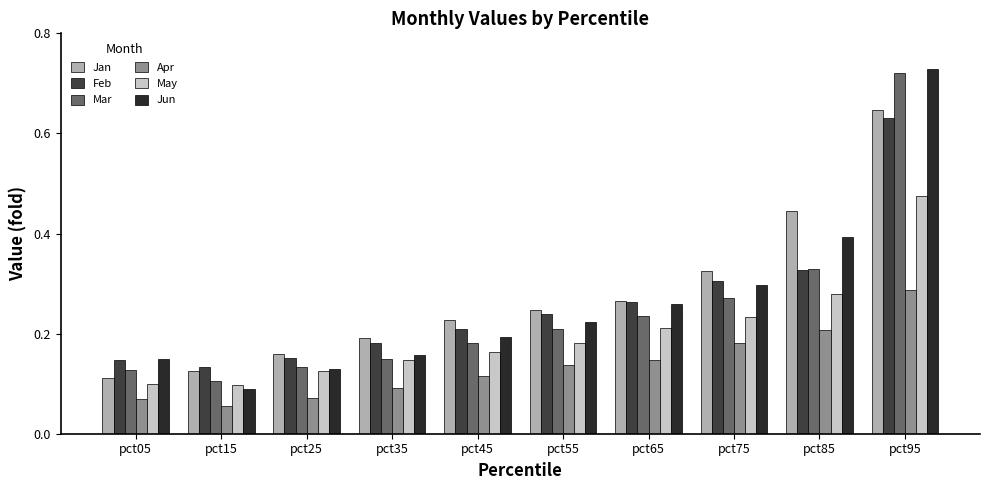

Rank the categories by May value from lowest to highest.

pct15, pct05, pct25, pct35, pct45, pct55, pct65, pct75, pct85, pct95